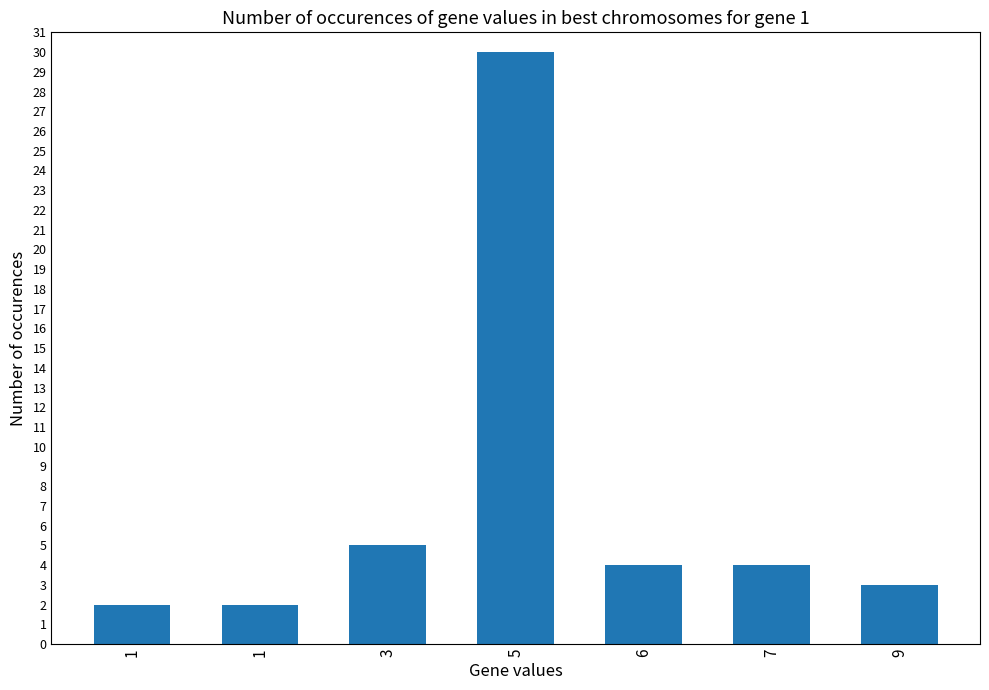

Reading left to right, list all the values displayed in this chart.

2	2	5	30	4	4	3